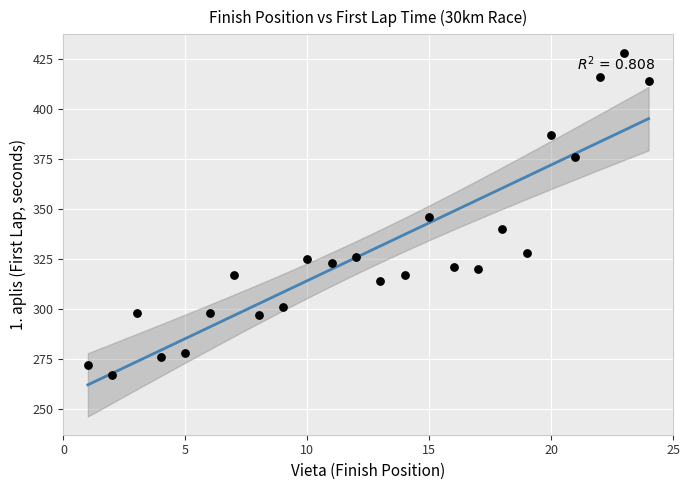

What is the range of Y values (max minus min)?

161